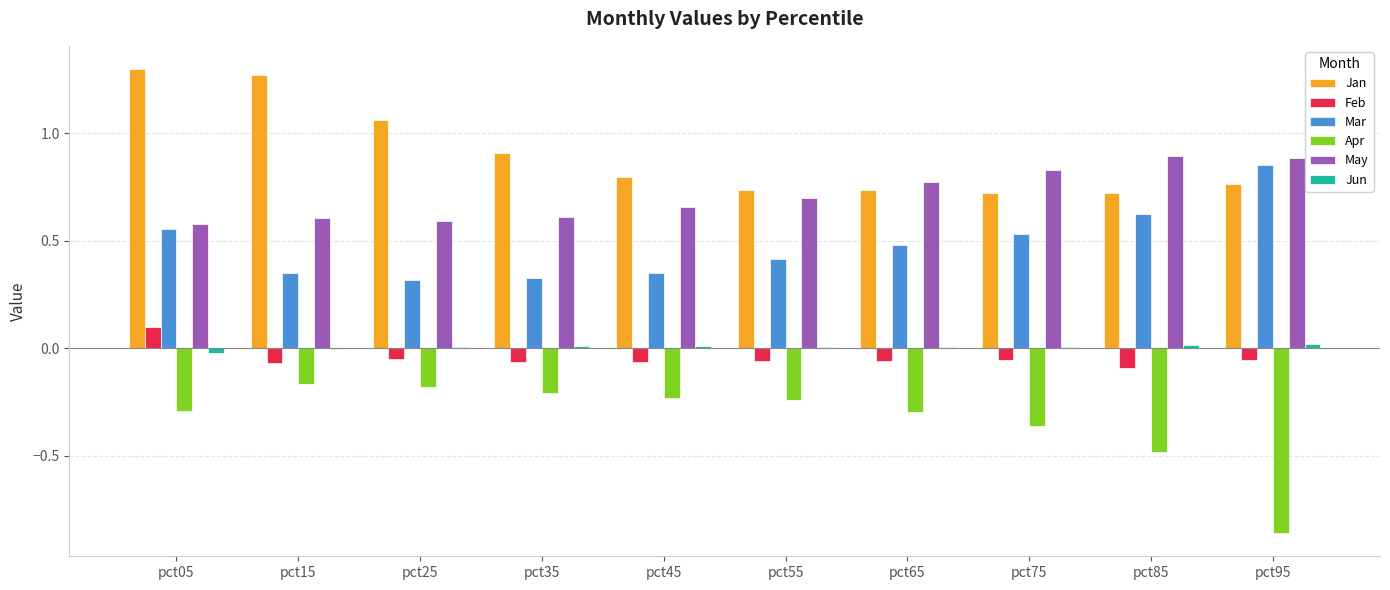

The value of Jan at pct05 is 0.5. True or false?

False